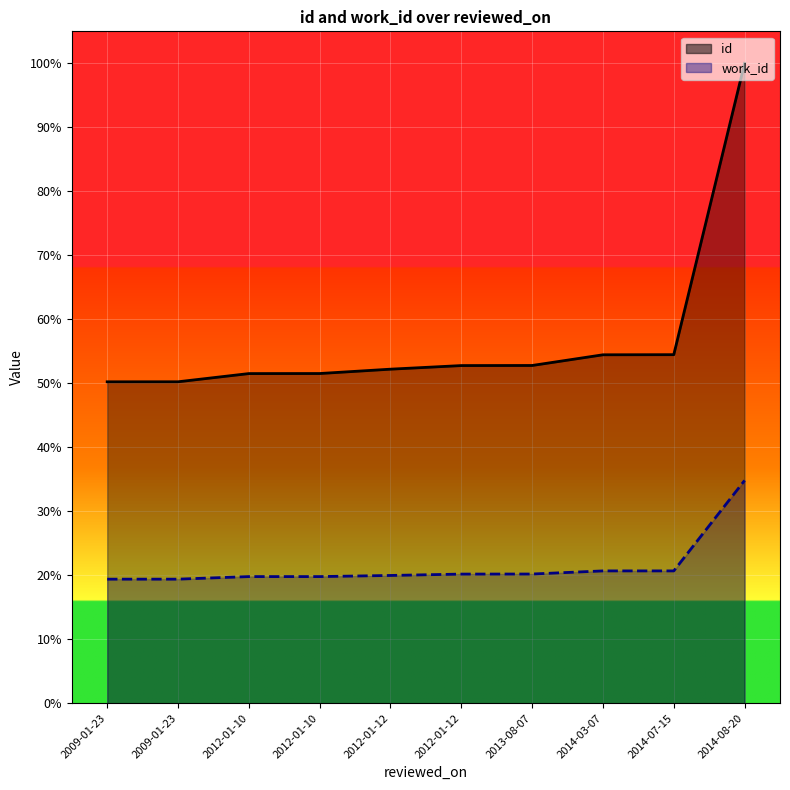

At which label does work_id first exceed 20?

2012-01-12